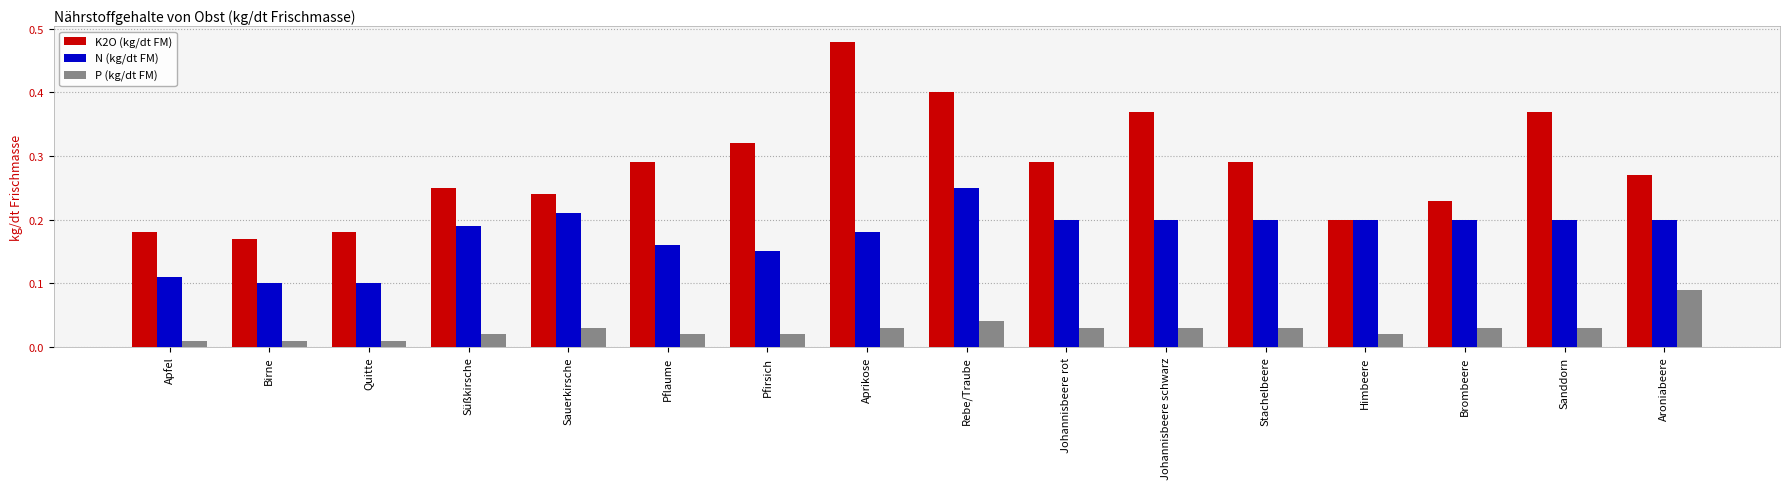

Which series changed the most between Rebe/Traube and Aroniabeere?

K2O (kg/dt FM)